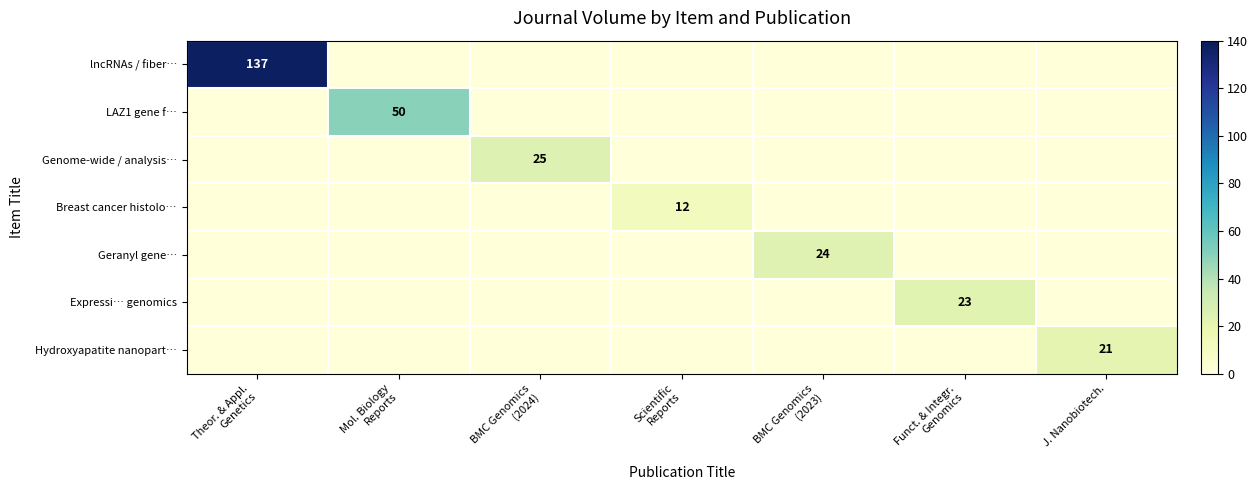

The value of Breast cancer histolo… at BMC Genomics (2023) is 0. True or false?

True